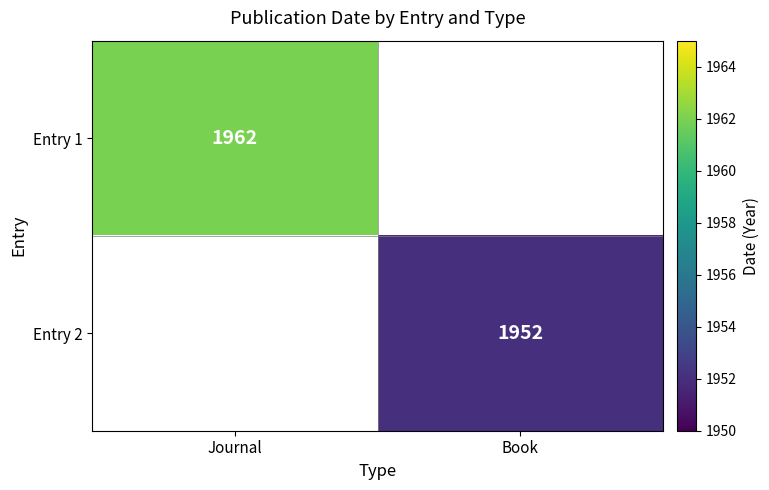

The value of Entry 2 at Book is 1952. True or false?

True